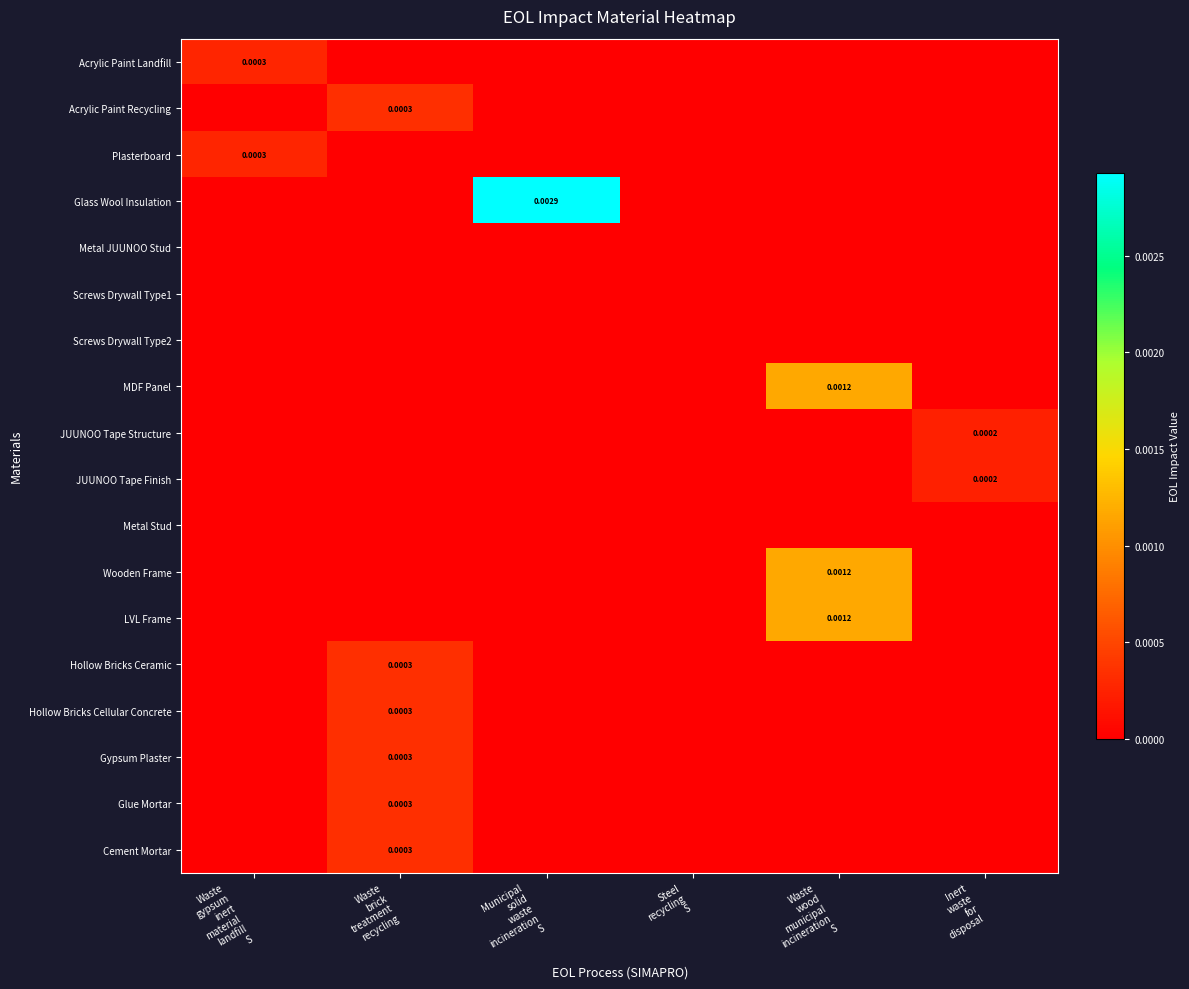

At which label is JUUNOO Tape Finish closest to 0?

Waste gypsum inert material landfill S